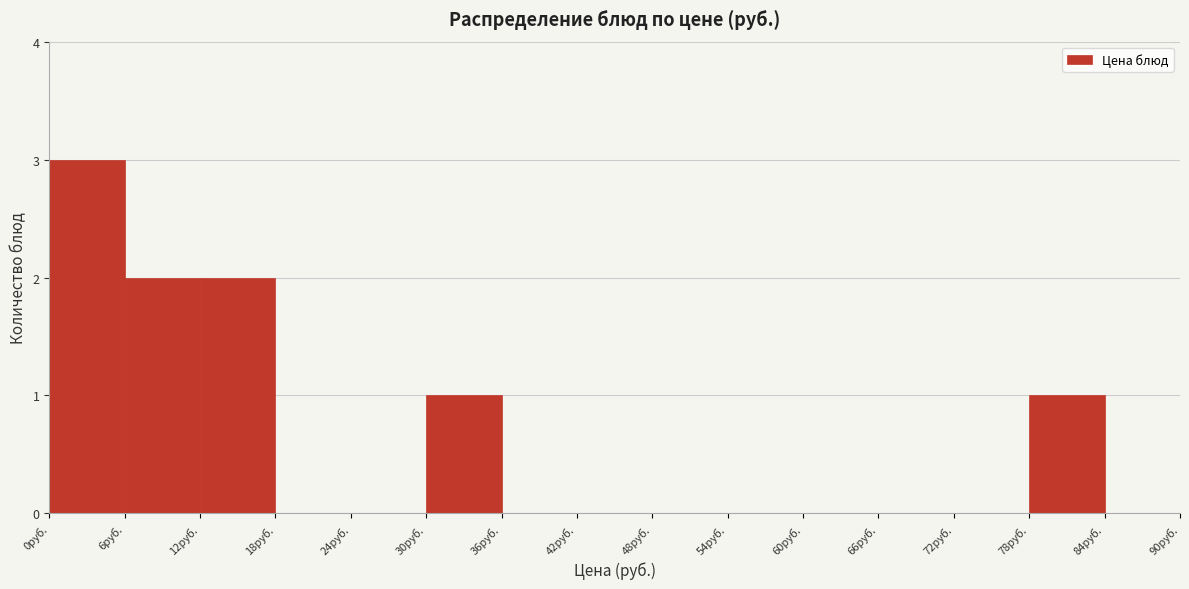

Reading left to right, transcribe this chart: for each bar, give the range it covers on the x-axis and its height. The values are not printed on the chart, so give them approximately, as read against the axis.

0 to 6: 3
6 to 12: 2
12 to 18: 2
18 to 24: 0
24 to 30: 0
30 to 36: 1
36 to 42: 0
42 to 48: 0
48 to 54: 0
54 to 60: 0
60 to 66: 0
66 to 72: 0
72 to 78: 0
78 to 84: 1
84 to 90: 0